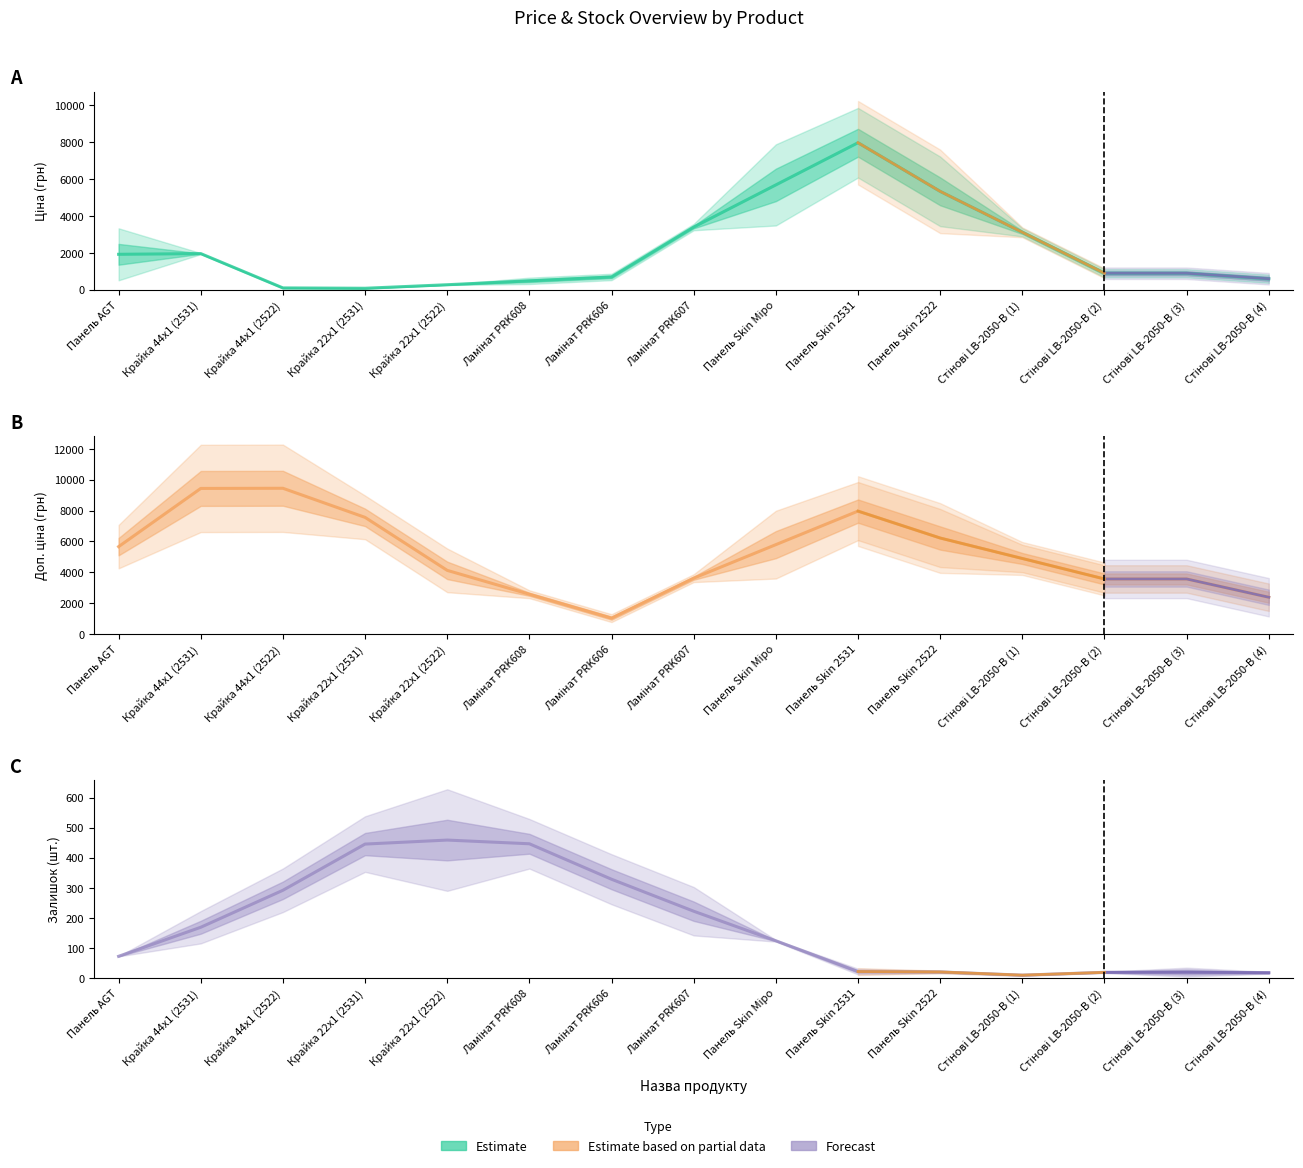

Which has a higher value, Ламінат PRK606 or Панель AGT?

Панель AGT